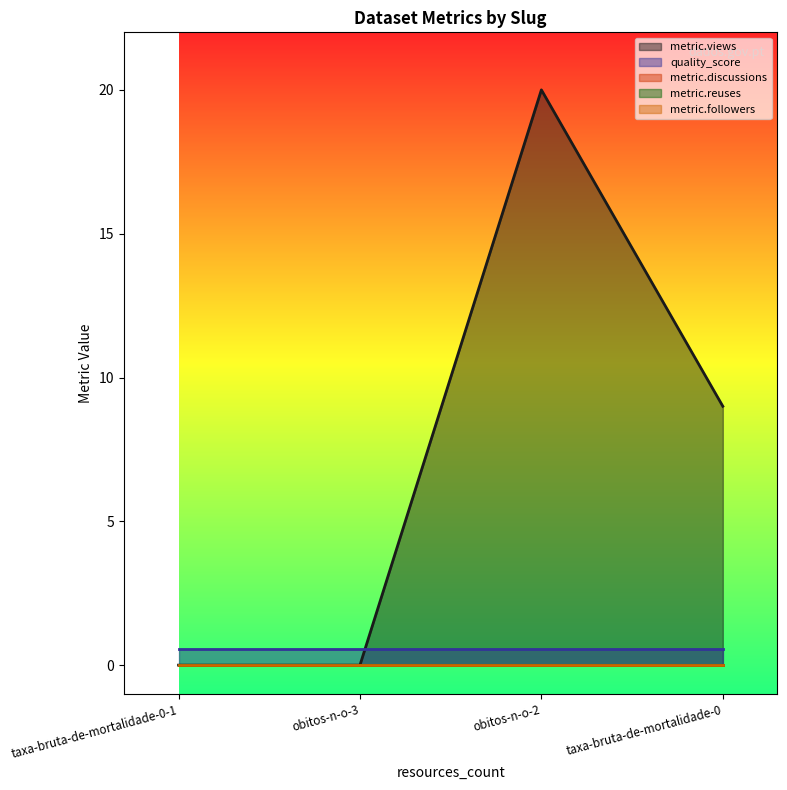

At which label does metric.views first exceed 9?

obitos-n-o-2